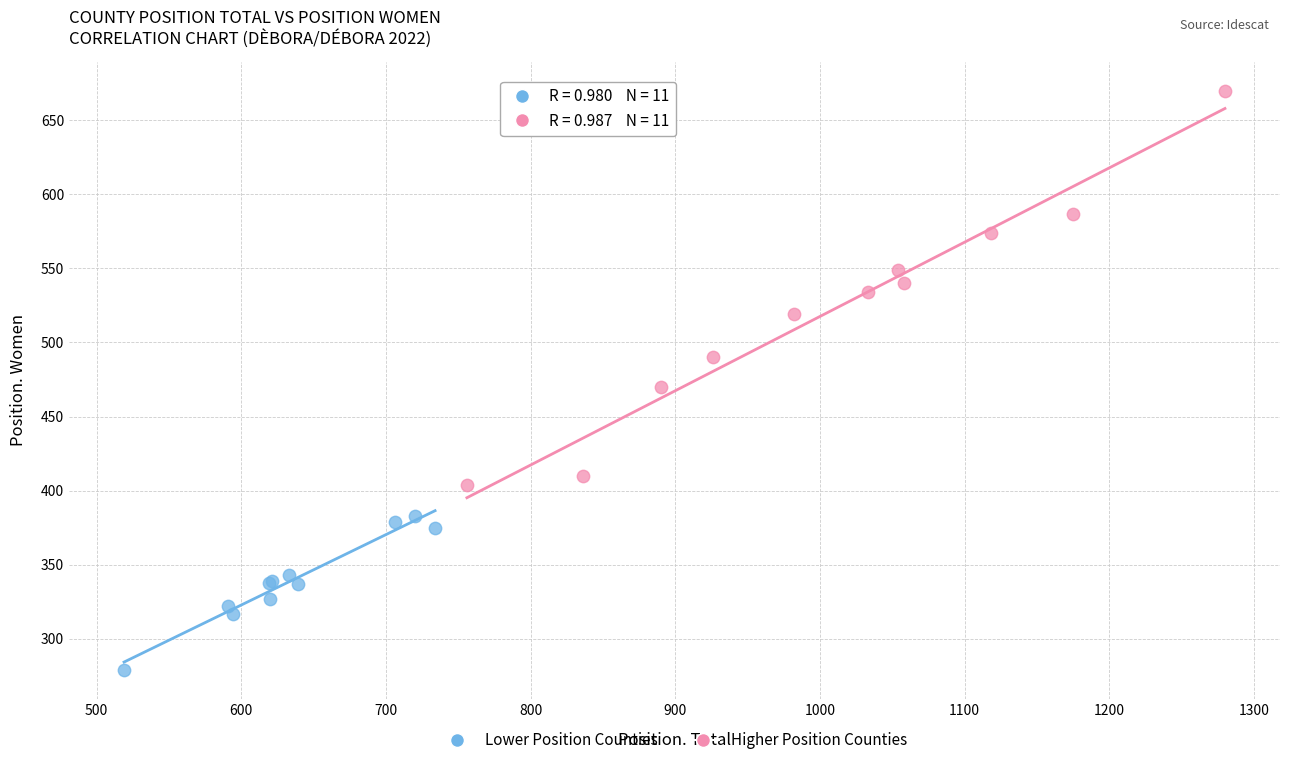

Which series contains the highest Y value?

Higher Position Counties